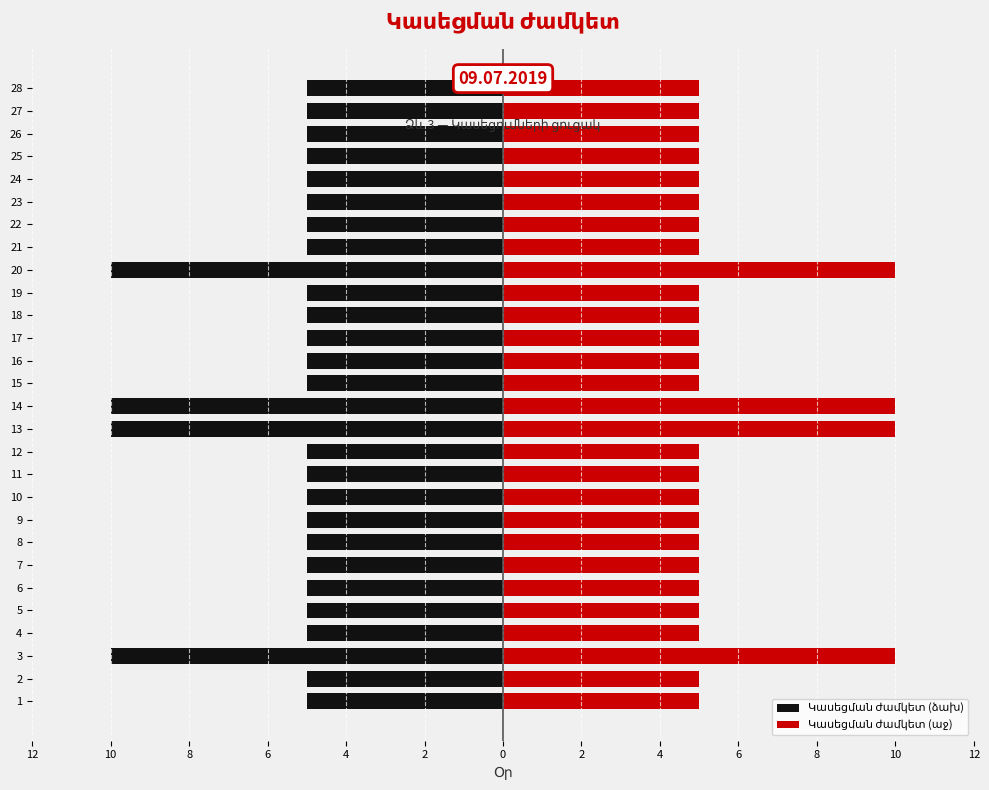

Where is Կասեցման ժամկետ (ձախ) nearest to the value -7?

1